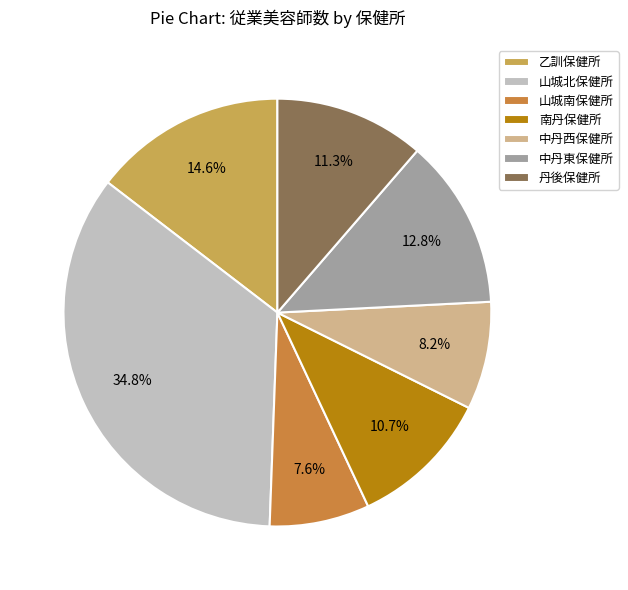

What is the ratio of the value at 中丹西保健所 to the value at 南丹保健所?

0.8